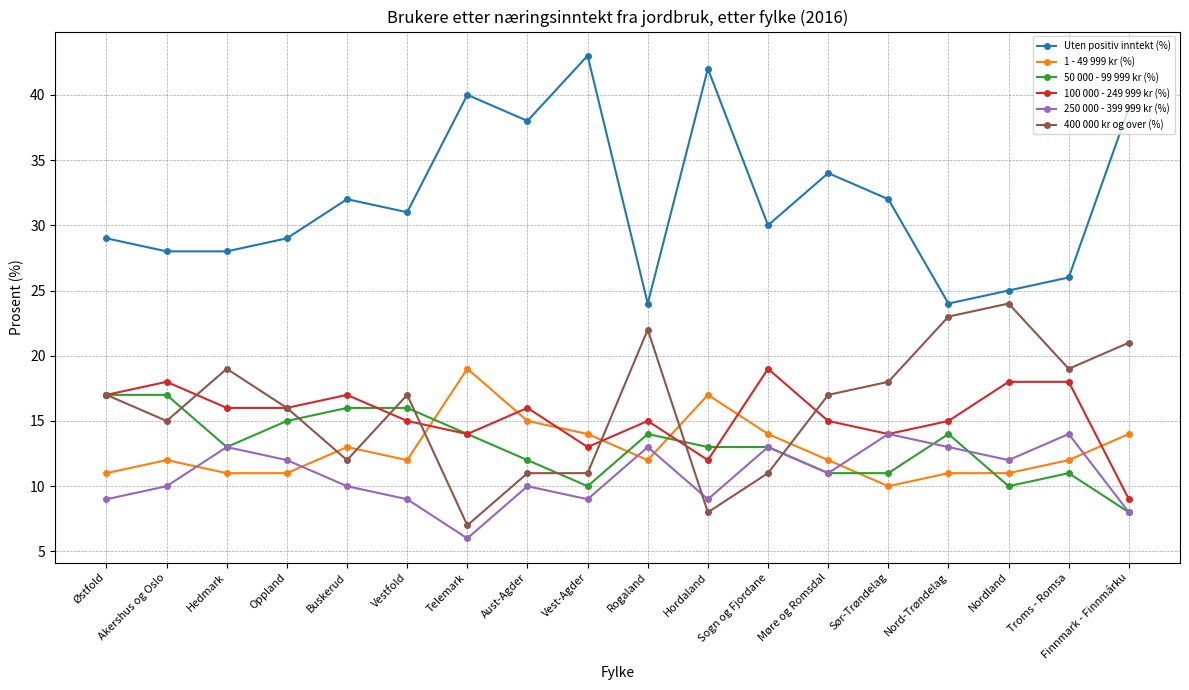

What is the maximum value for Uten positiv inntekt (%)?

43